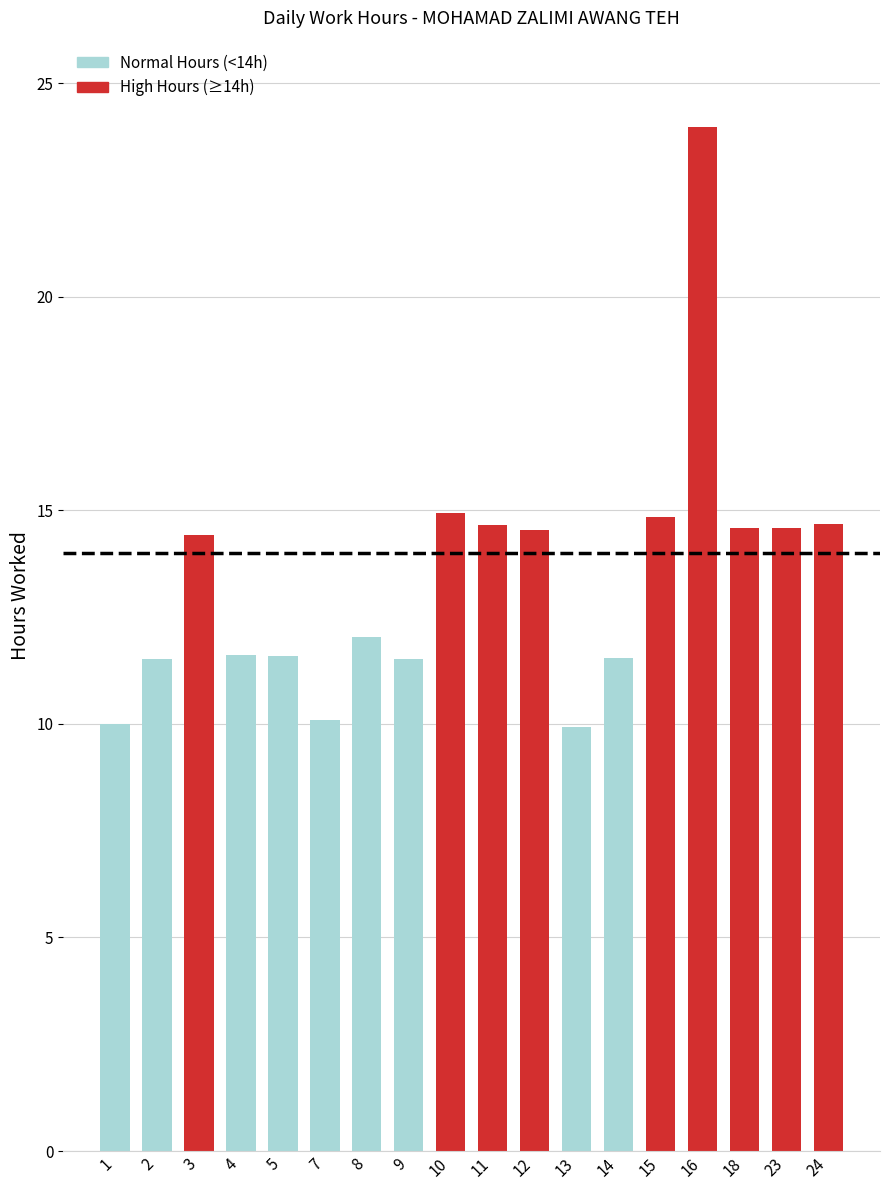

What is the change in value from 4 to 23?

+3.0